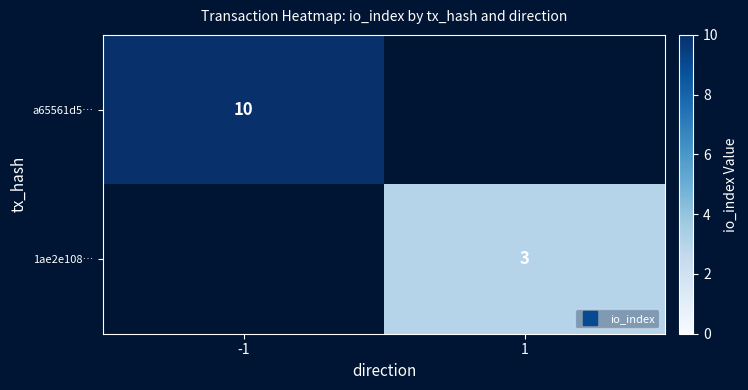

What is the minimum value shown in the chart?

3.0